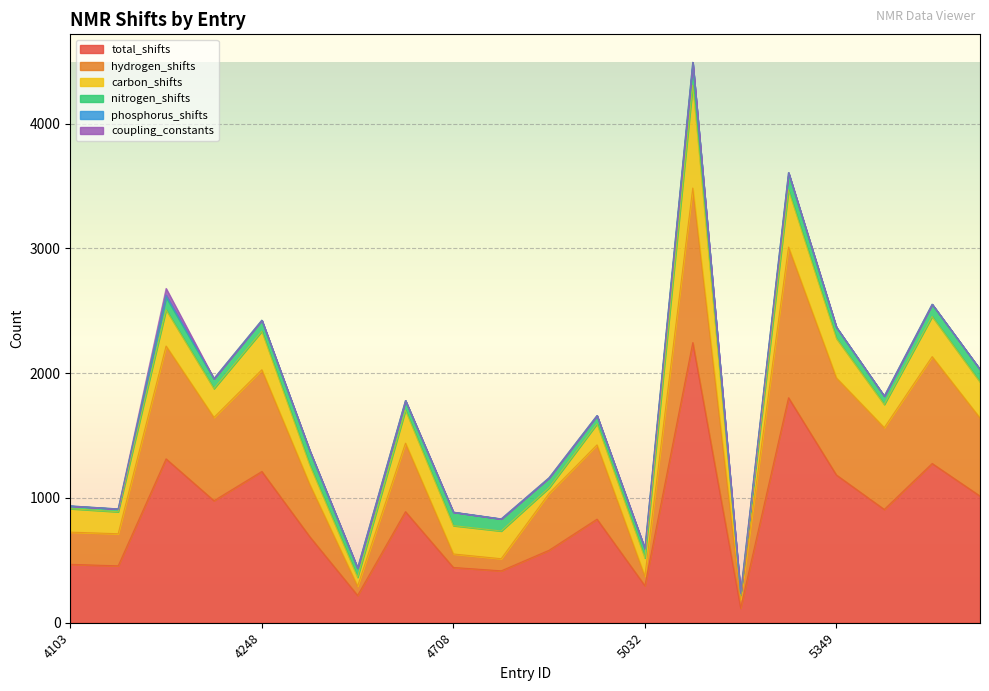

What is the sum of the total_shifts values at 4734 and 4813?

1411